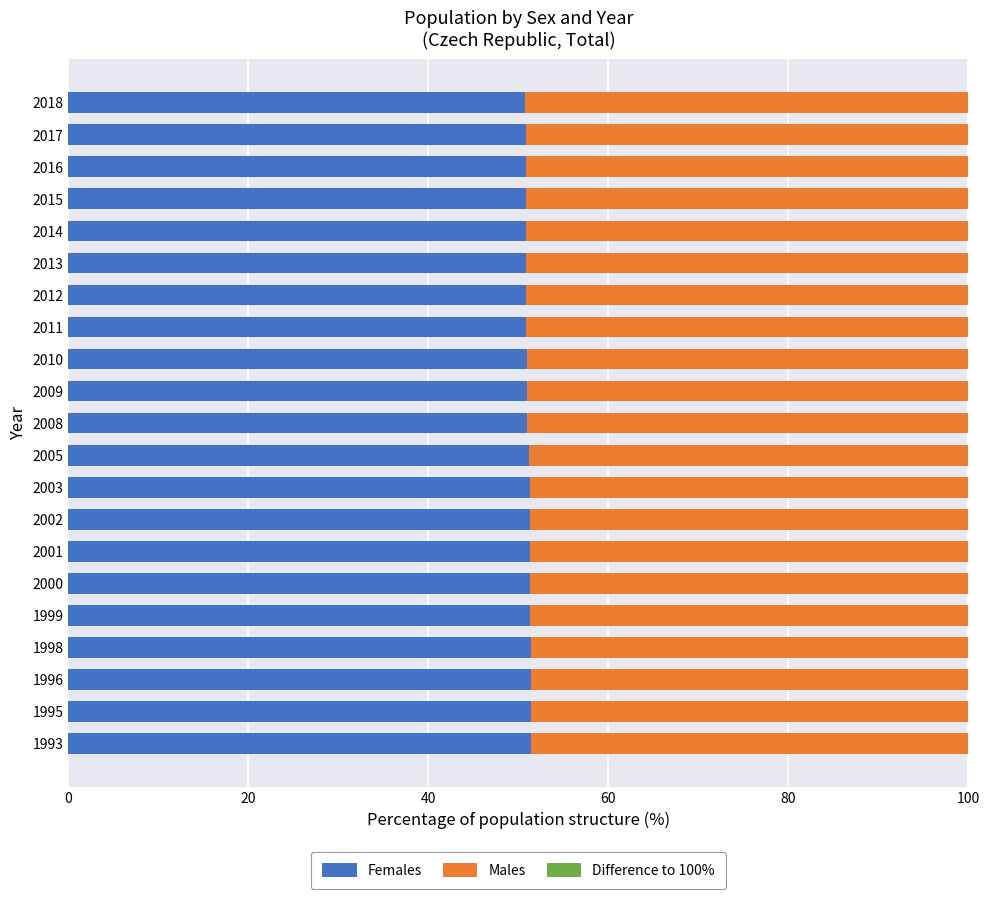

What is the total value across all series at 2008?

100.0